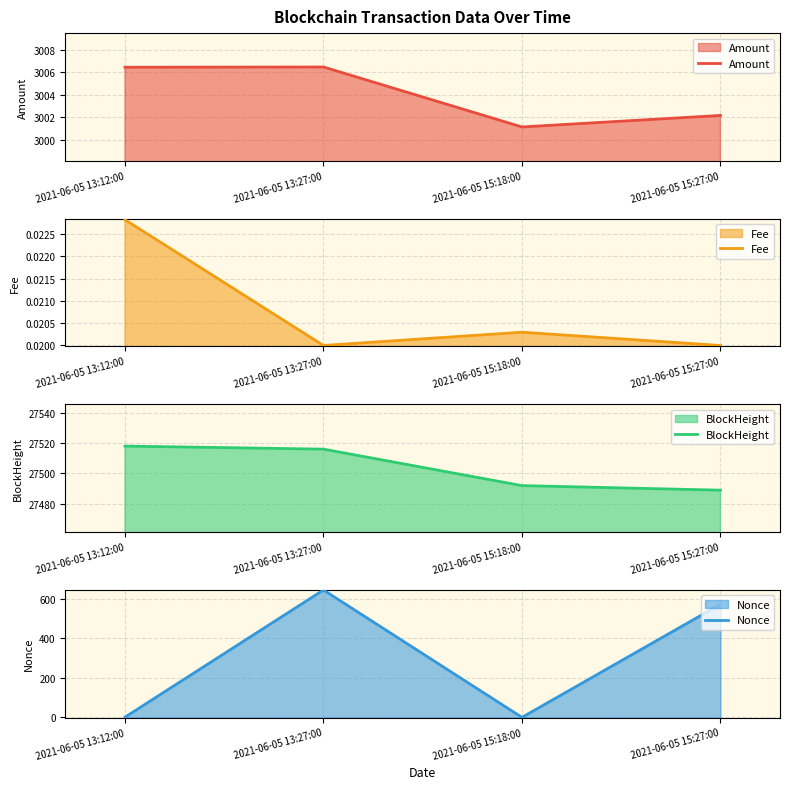

How many values in the BlockHeight series exceed 27516?

1